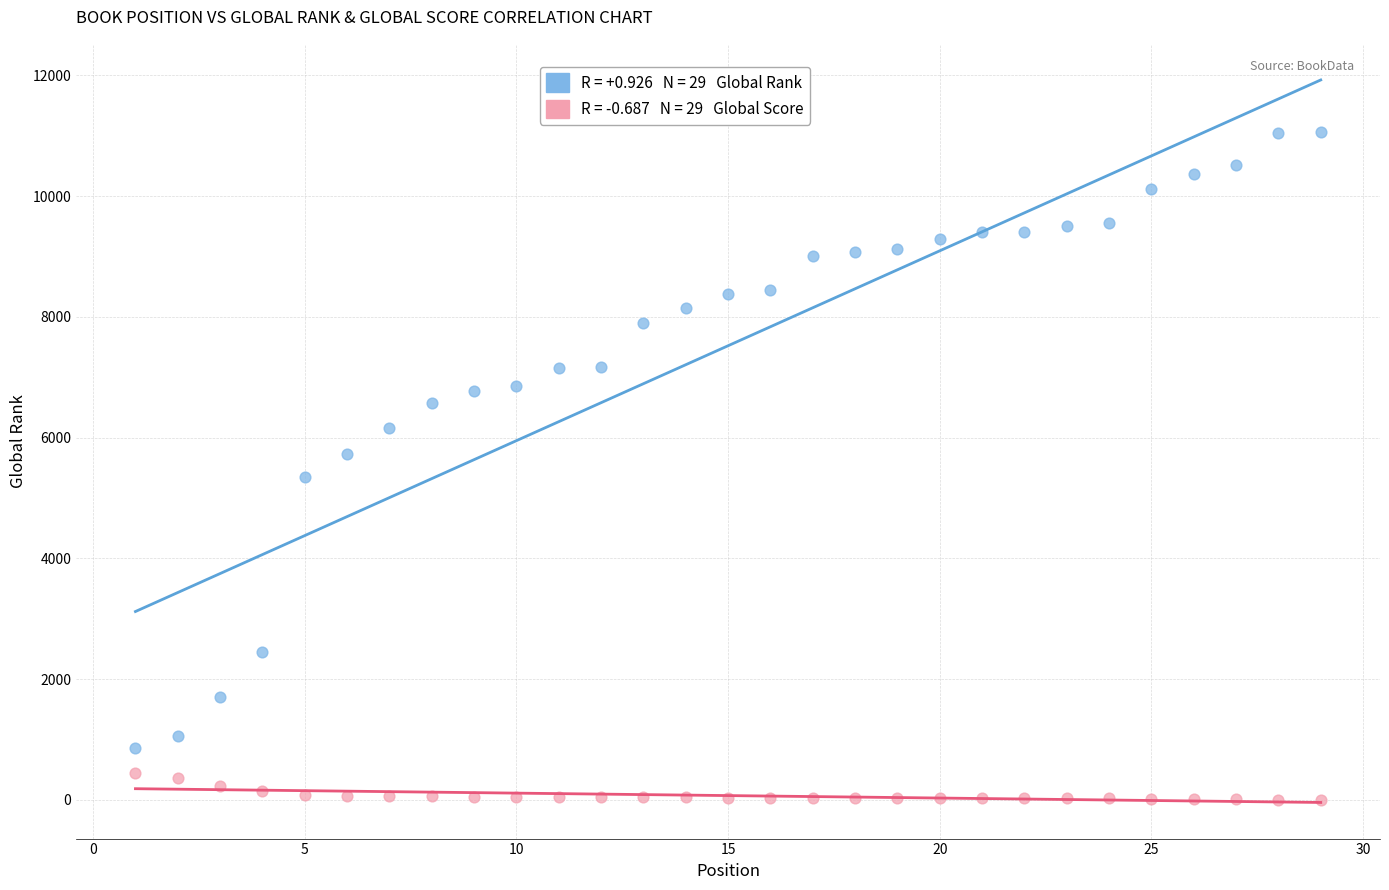

Across all data points, what is the range of Y values (max minus min)?

11066